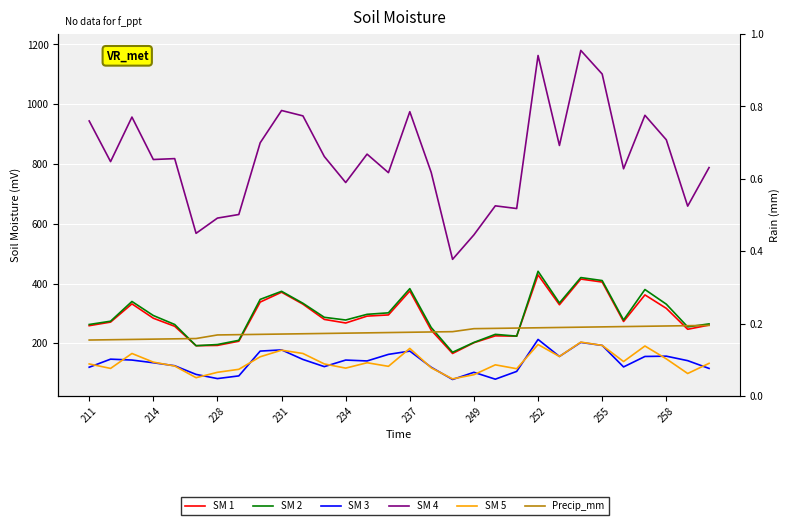

What is the spread (max minus min) of values at 249?

468